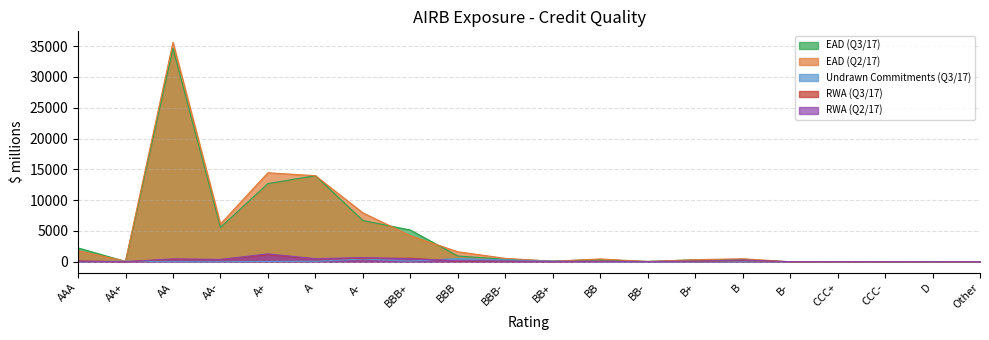

Rank the series by their maximum value, from lowest to highest.

Undrawn Commitments (Q3/17), RWA (Q3/17), RWA (Q2/17), EAD (Q3/17), EAD (Q2/17)